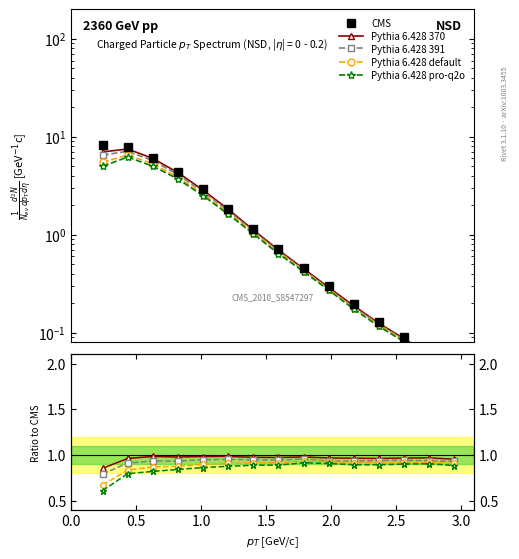

What is the minimum value for Pythia 6.428 default?

0.7